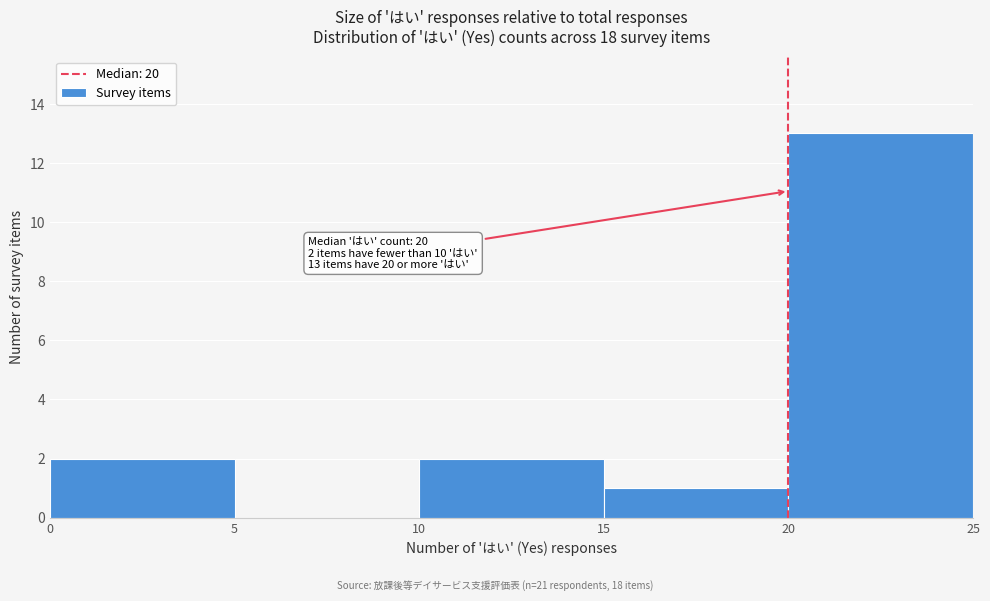

Which range on the x-axis has the tallest bar?

20 to 25